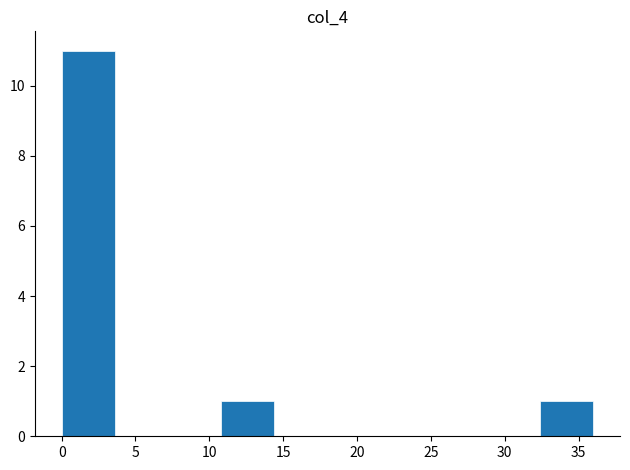

Reading left to right, list every bar in this chart as the range it spans on the x-axis followed by its height. Neither the bar edges nor the heights are printed on the chart, so give them approximately, as read against the axes.

0.0 to 3.5: 11
3.5 to 7.0: 0
7.0 to 11.0: 0
11.0 to 14.5: 1
14.5 to 18.0: 0
18.0 to 21.5: 0
21.5 to 25.0: 0
25.0 to 29.0: 0
29.0 to 32.5: 0
32.5 to 36.0: 1